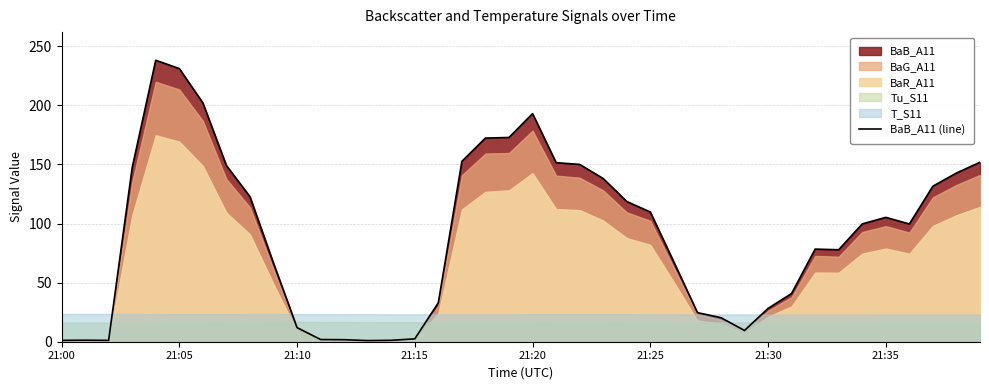

True or false: BaB_A11 (line) has a value of 2.4 at 21:15.

True